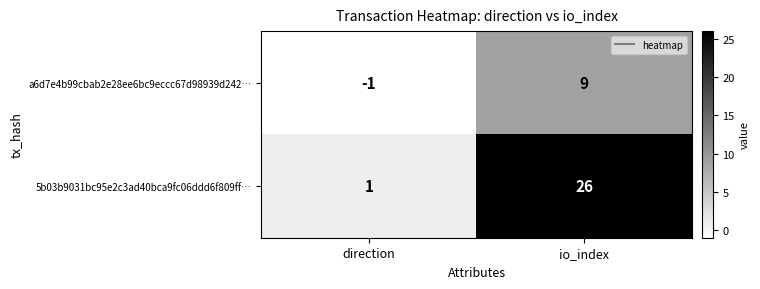

Reading left to right, transcribe all the data shown in this chart.

a6d7e4b99cbab2e28ee6bc9eccc67d98939d242…: direction=-1	io_index=9
5b03b9031bc95e2c3ad40bca9fc06ddd6f809ff…: direction=1	io_index=26